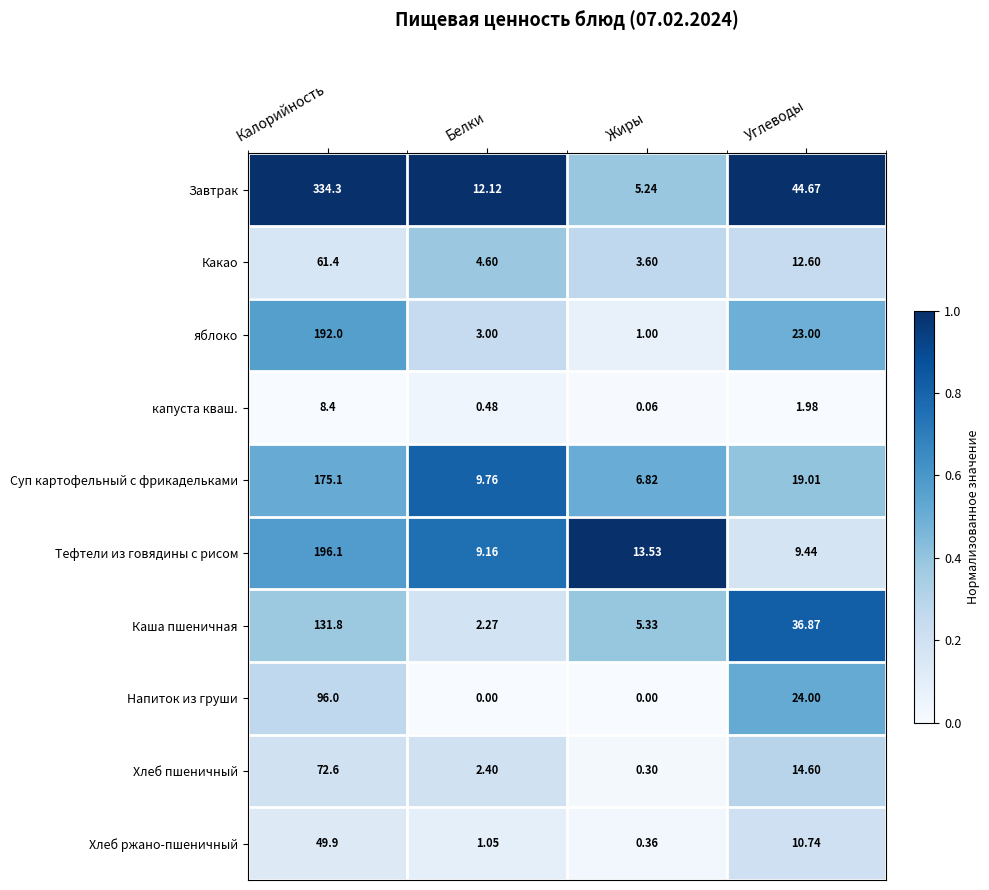

Which series has the widest spread of values?

Завтрак